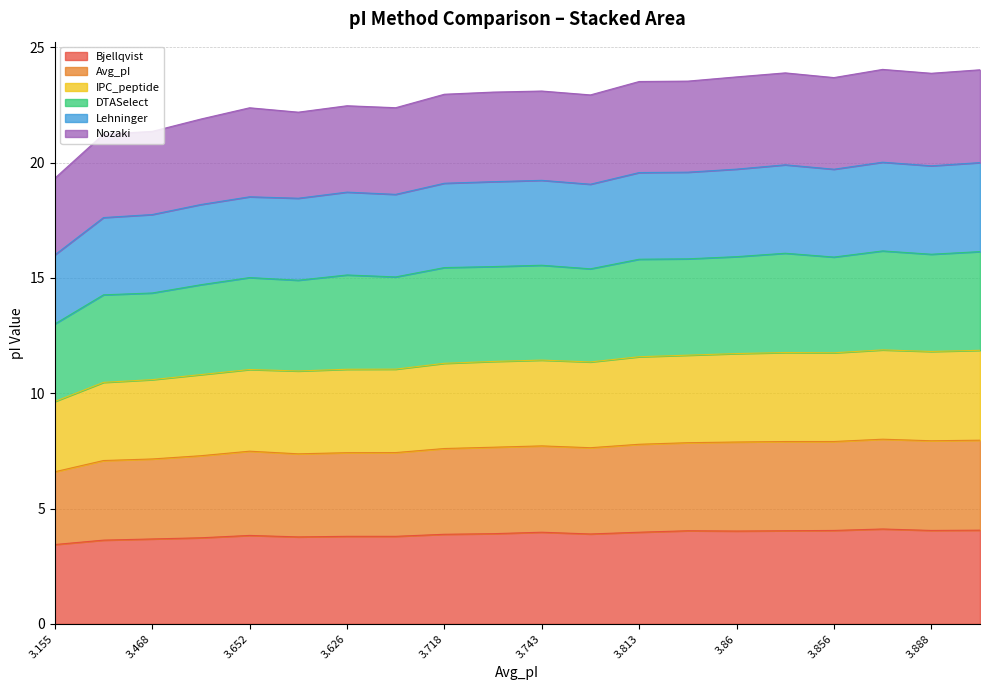

What is the maximum value for Bjellqvist?

4.1